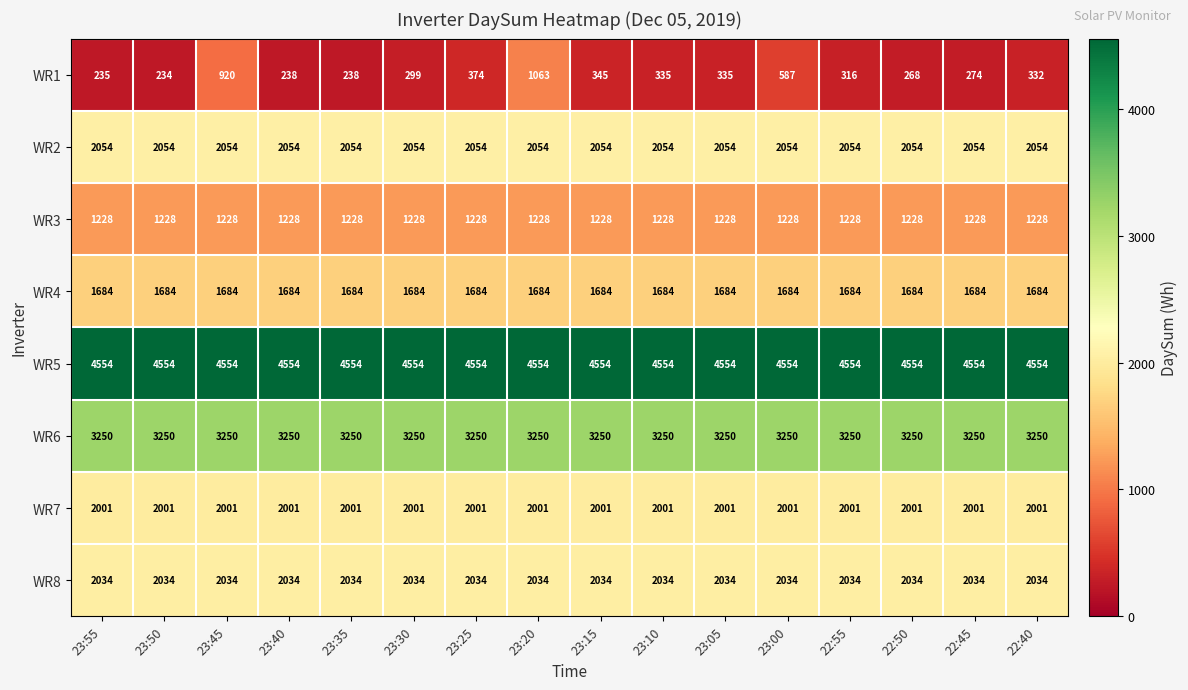

Which series has the largest total across all categories?

WR5